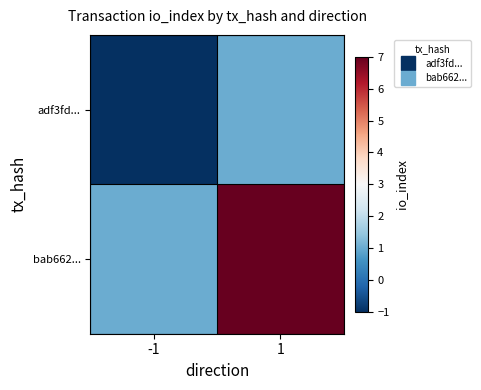

Which series has the largest total across all categories?

bab662...